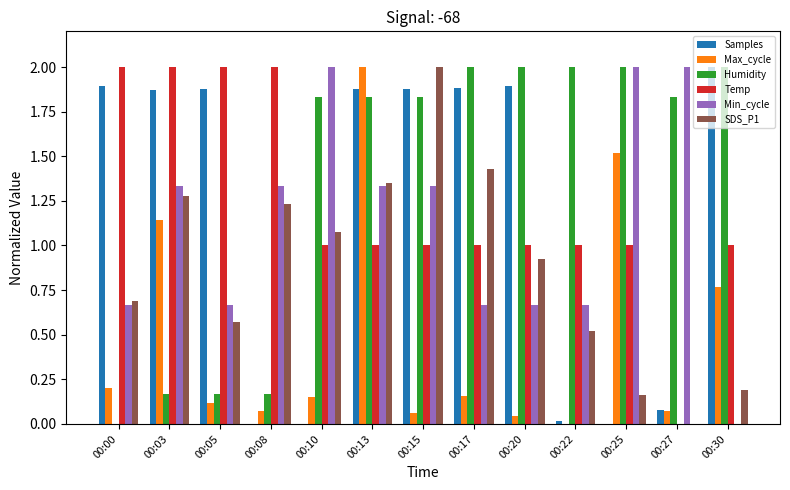

What is the highest value of the Humidity series?

2.0